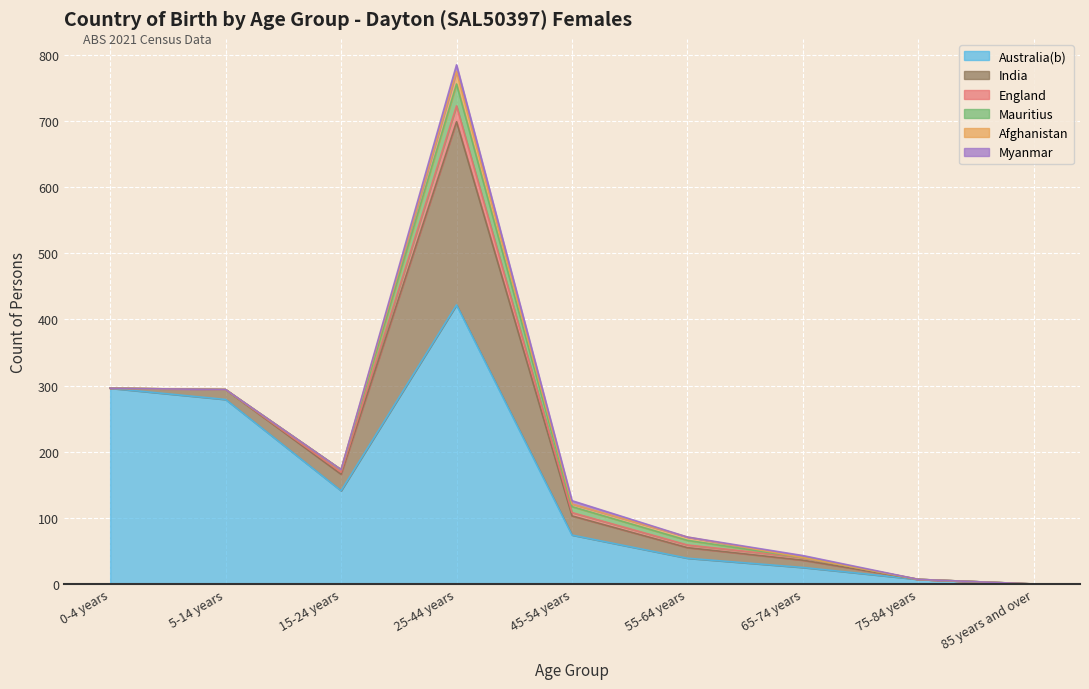

True or false: Australia(b) and England cross at least once.

False